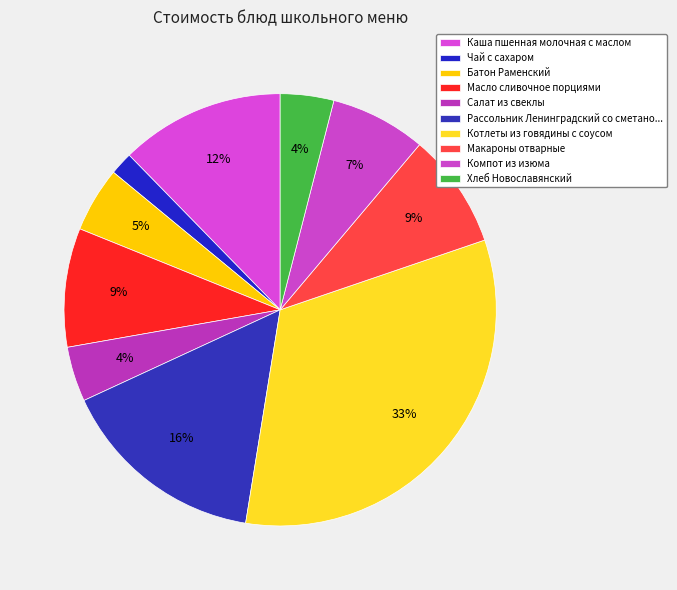

Approximately how many times larger is the value at Котлеты из говядины с соусом compared to Каша пшенная молочная с маслом?

2.7